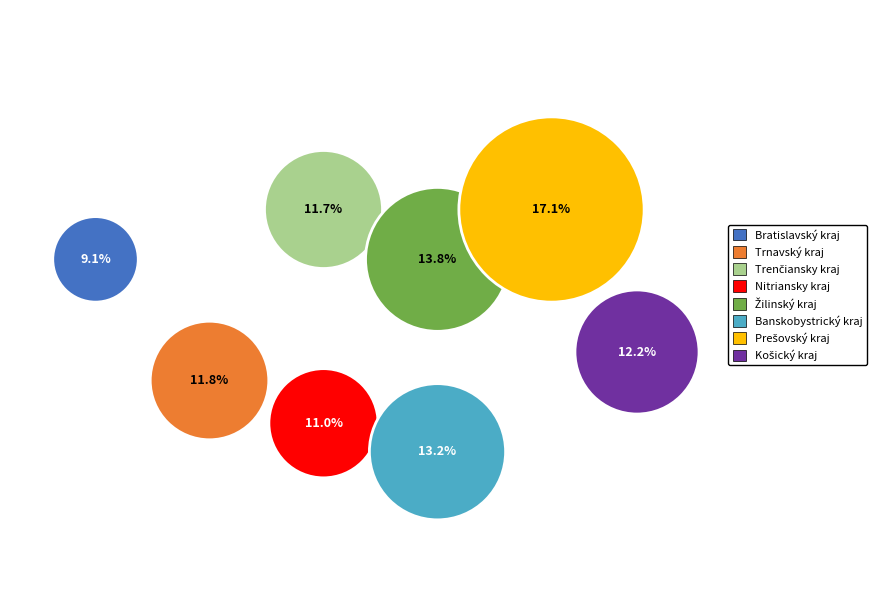

Rank the categories by value from highest to lowest.

Prešovský kraj, Žilinský kraj, Banskobystrický kraj, Košický kraj, Trnavský kraj, Trenčiansky kraj, Nitriansky kraj, Bratislavský kraj